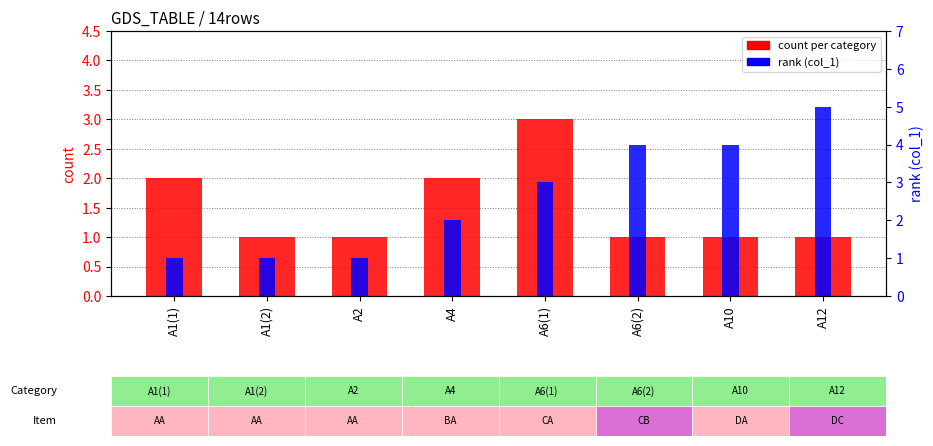

Which series has the largest total across all categories?

rank (col_1)